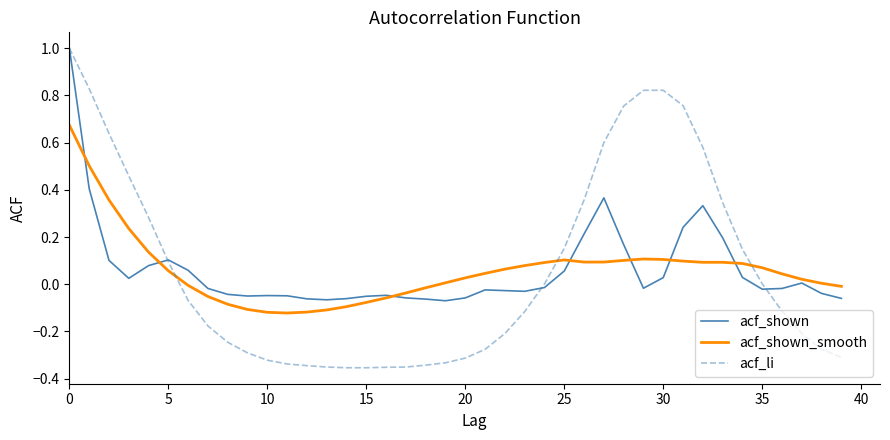

Which series has the widest spread of values?

acf_li